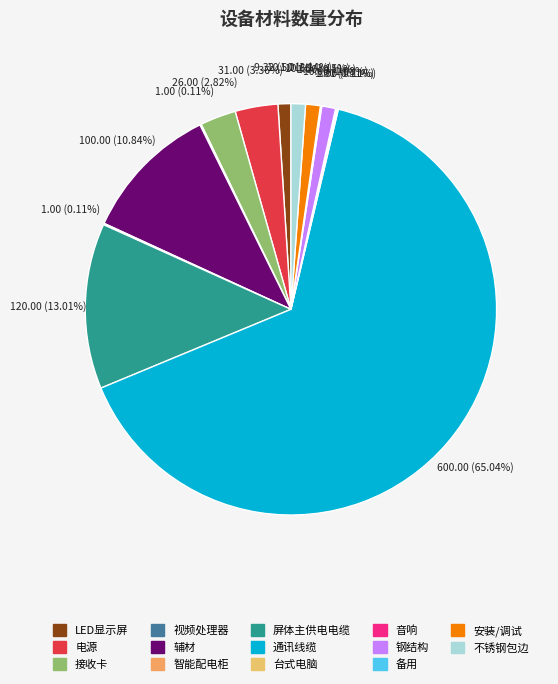

What is the total percentage of 不锈钢包边 and 屏体主供电电缆?

14.1%